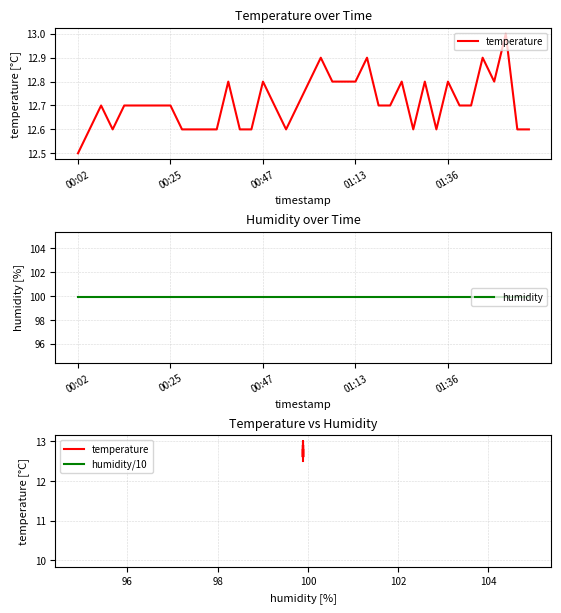

Does the chart have visible grid lines?

Yes